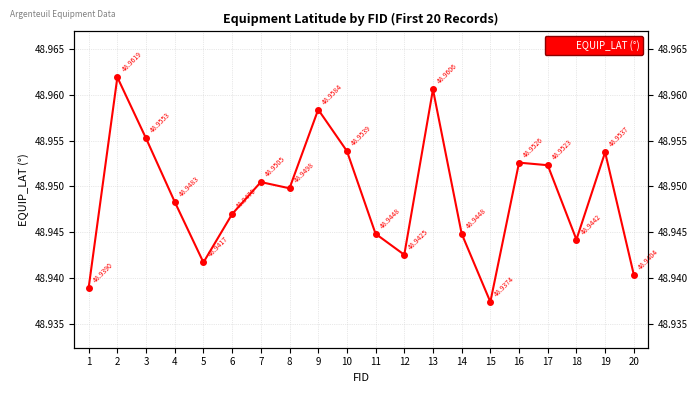

Reading left to right, what are all the values shown in this chart?

48.9	49.0	49.0	48.9	48.9	48.9	49.0	48.9	49.0	49.0	48.9	48.9	49.0	48.9	48.9	49.0	49.0	48.9	49.0	48.9